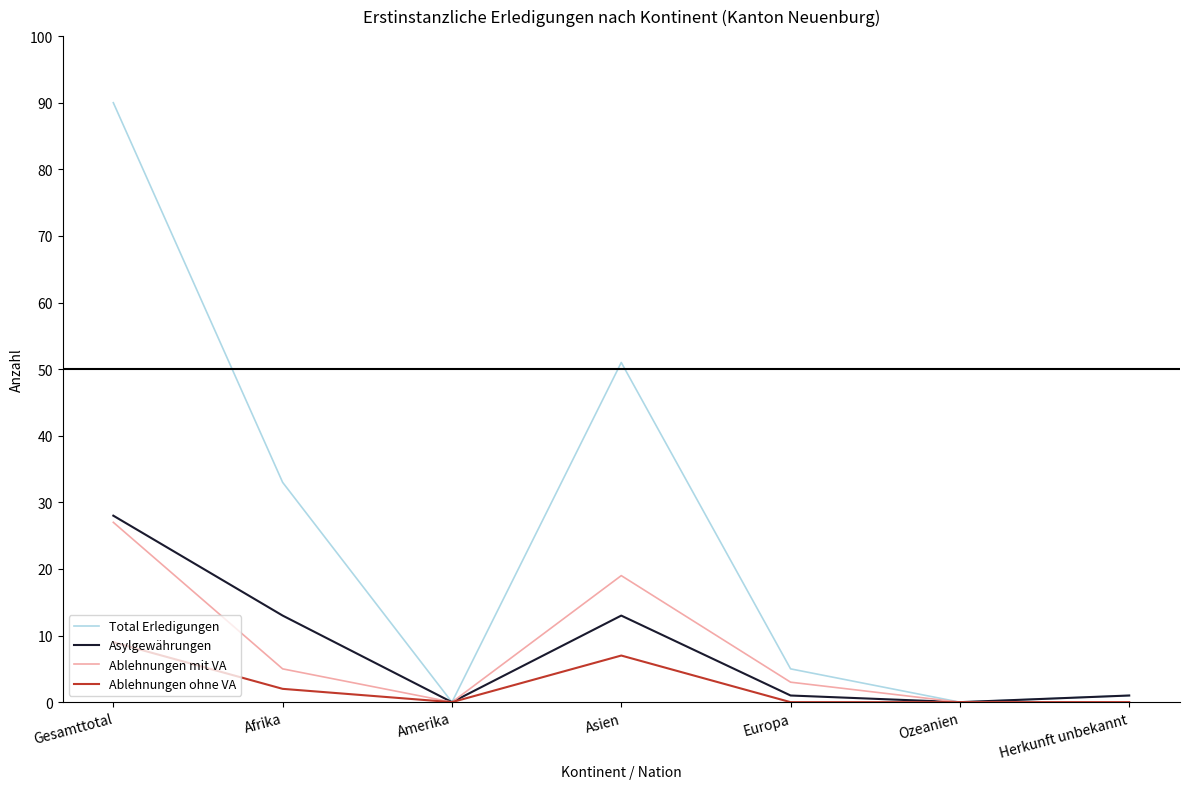

Read the Total Erledigungen value at Asien, to the nearest 10.

50